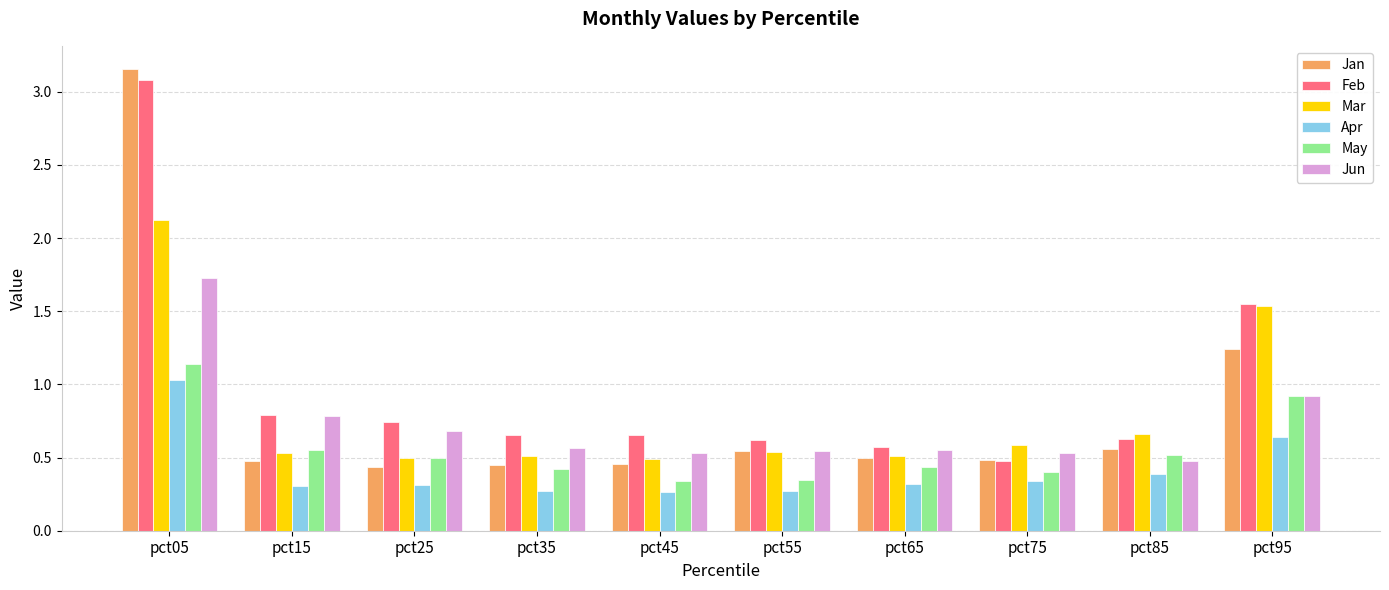

What are all the series names shown in the legend?

Jan, Feb, Mar, Apr, May, Jun